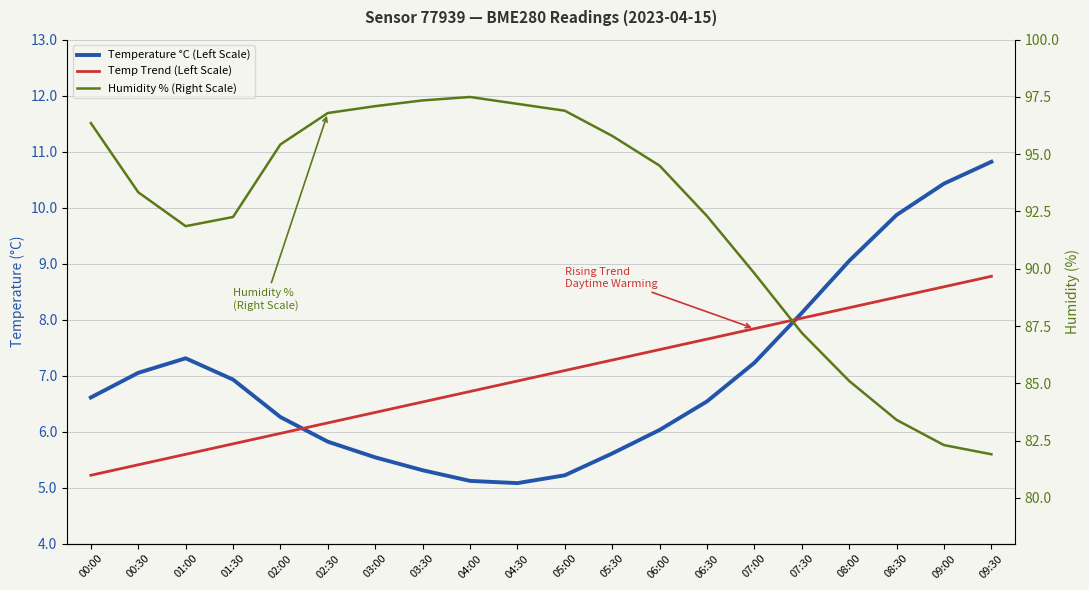

Which series has the largest range (max minus min)?

Humidity % (Right Scale)